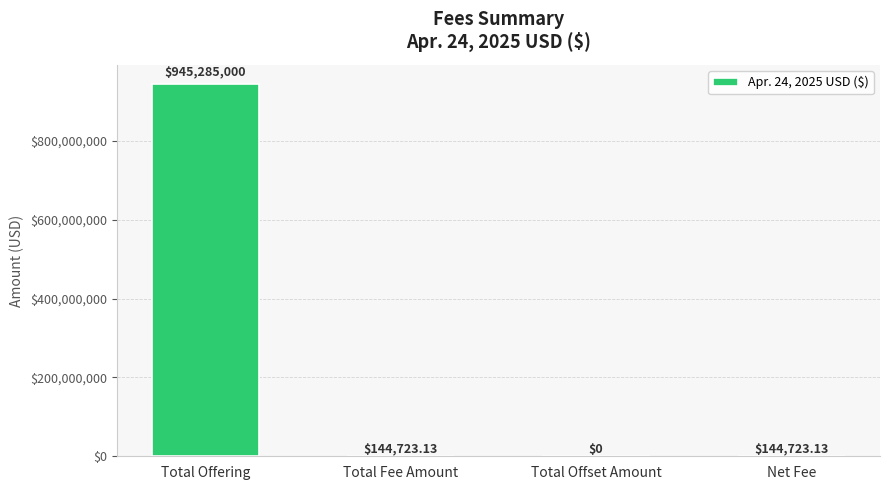

What value does the data have at Total Fee Amount?

144723.1